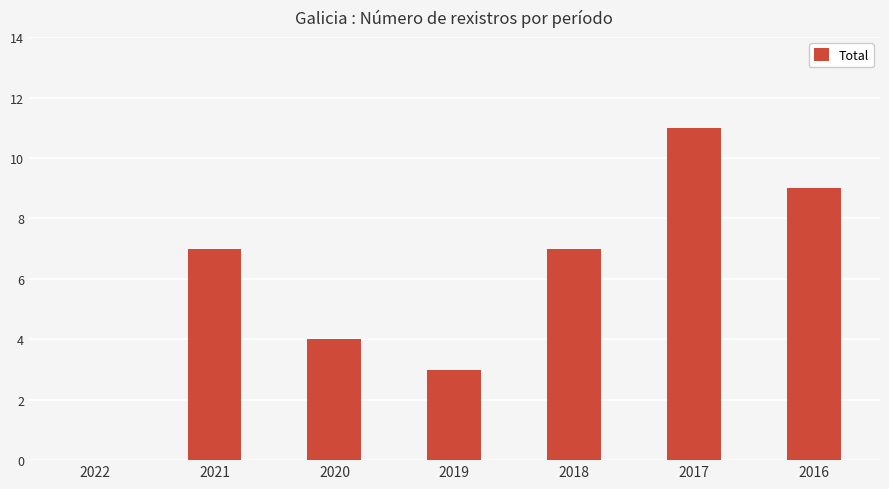

Which has a higher value, 2021 or 2020?

2021